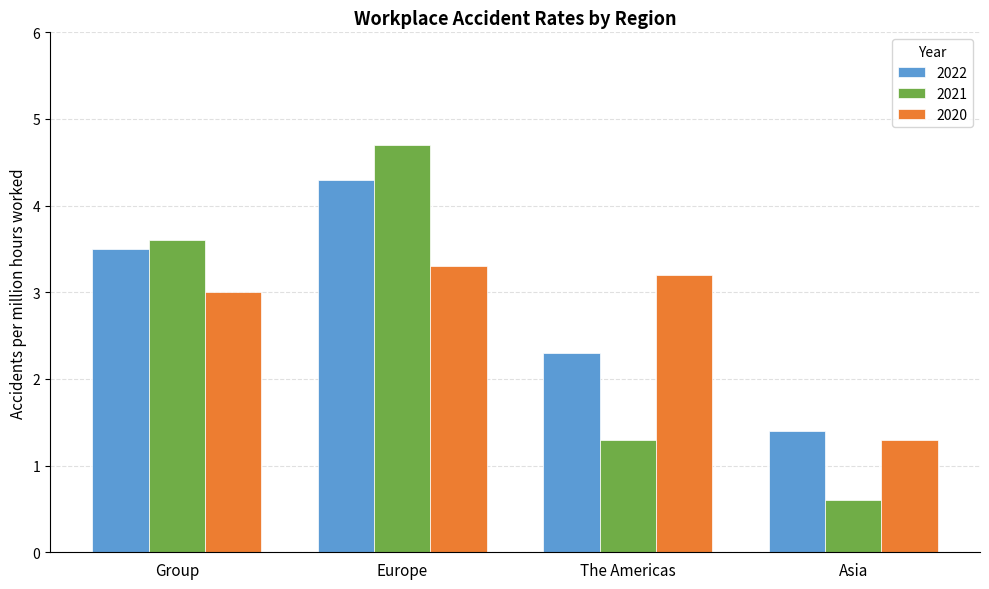

Is it true that 2021 equals 1.3 at The Americas?

True